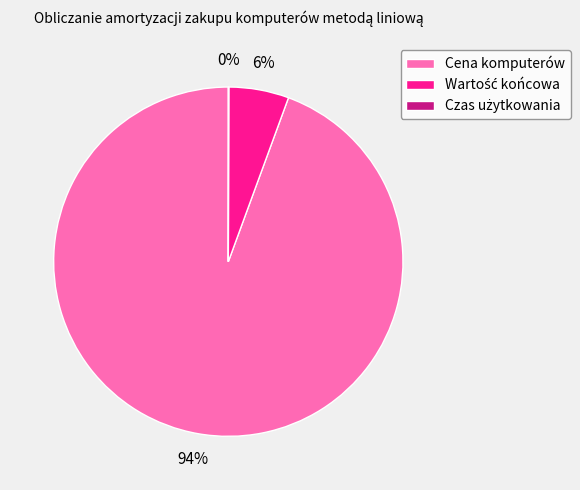

What percentage is the Cena komputerów slice, to the nearest percent?

94%